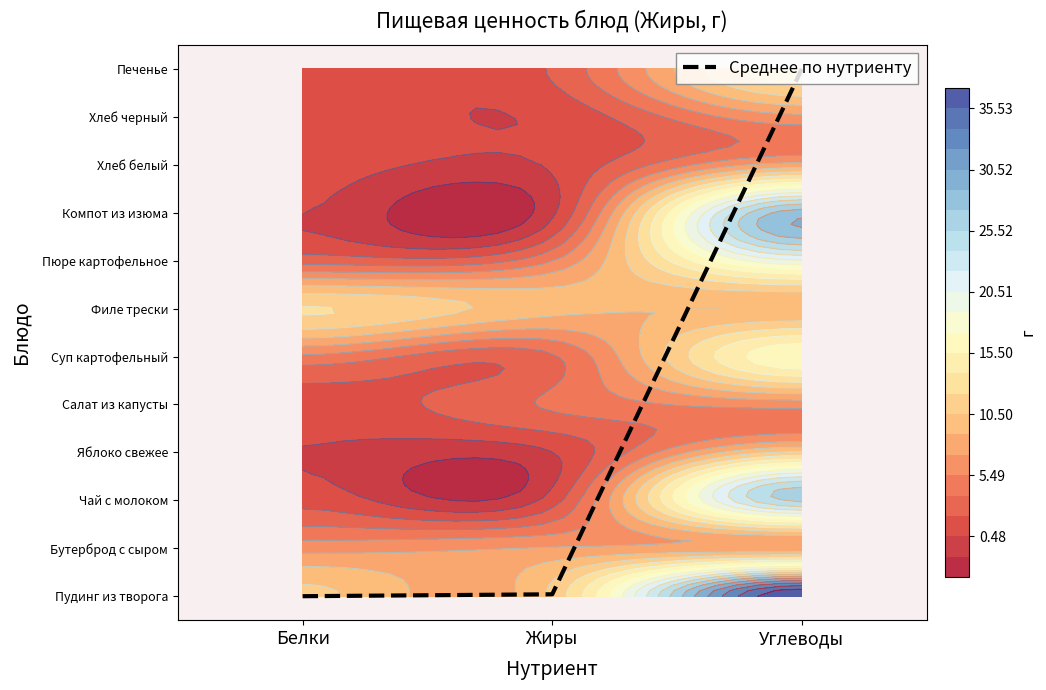

List the labels in order of value, smallest first.

Белки, Жиры, Углеводы